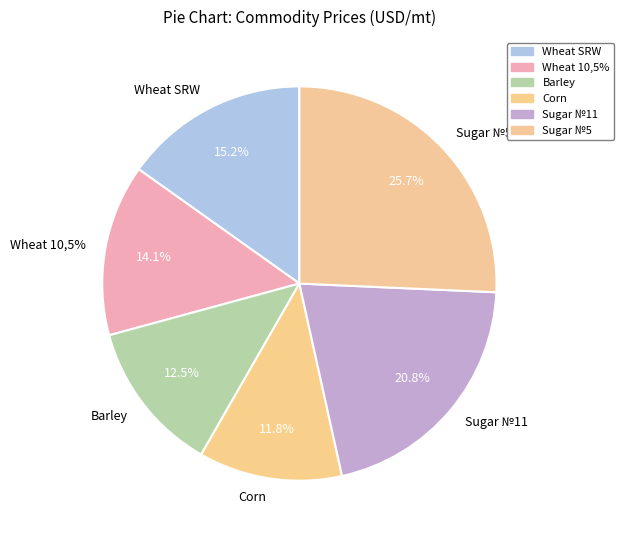

Approximately how many times larger is the value at Barley compared to Wheat SRW?

0.8